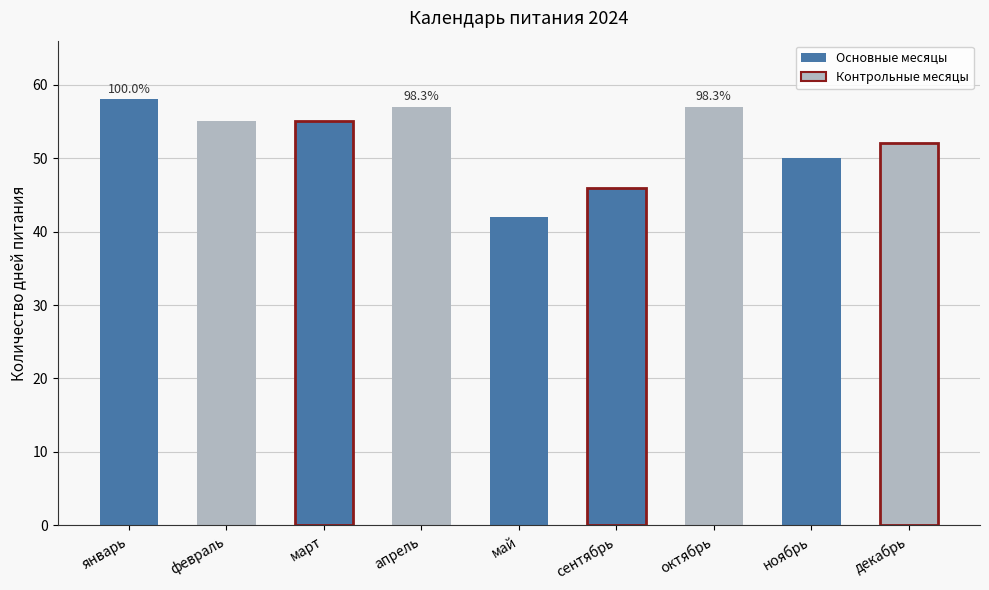

At which label does the data first exceed 55?

январь